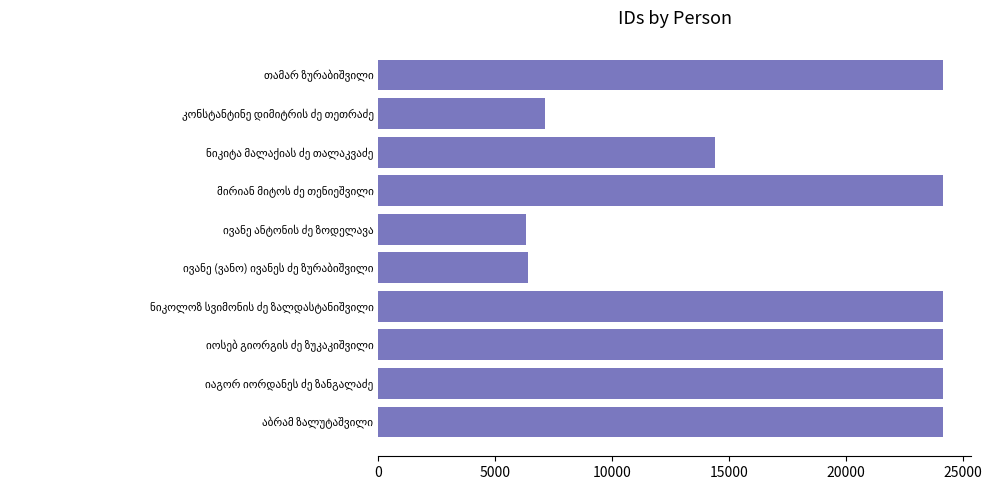

What is the sum of all values?

179070